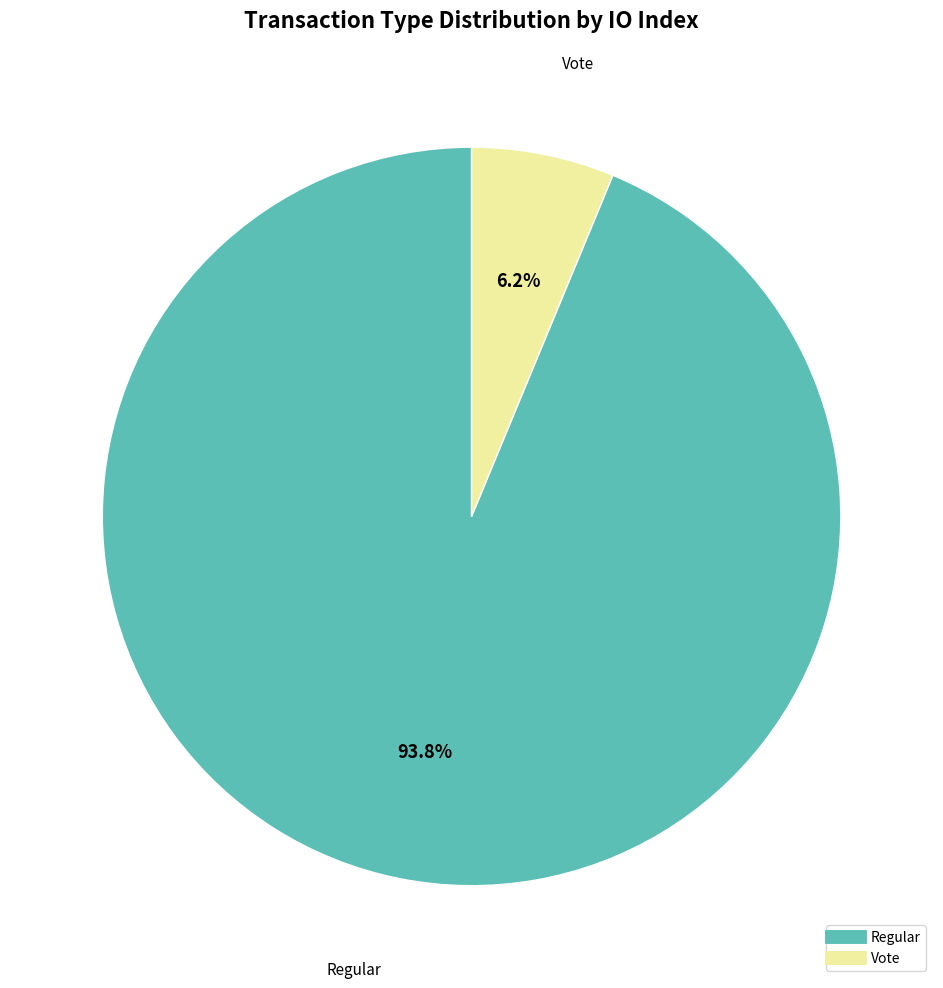

Does Regular account for over 50% of the chart?

Yes